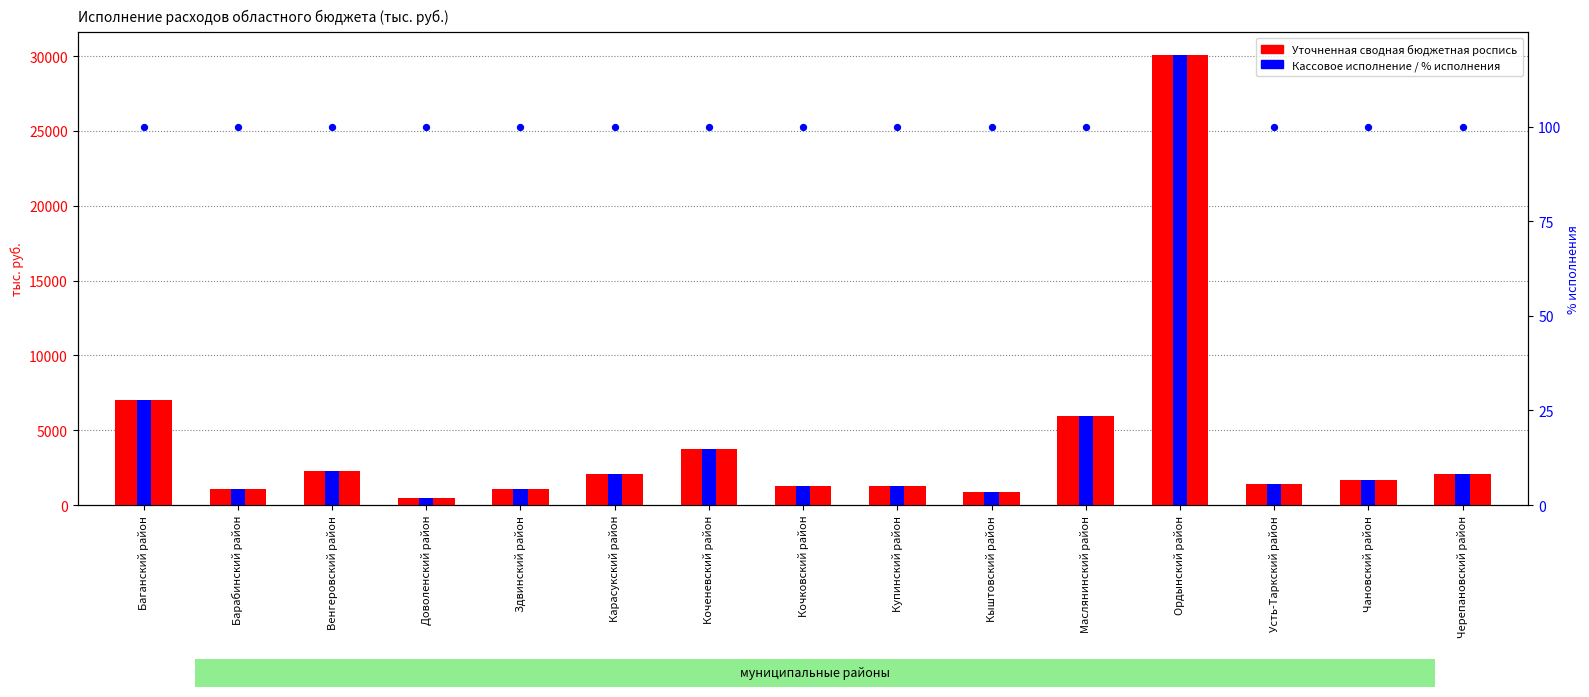

What is the total value across all series at Купинский район?

2604.0